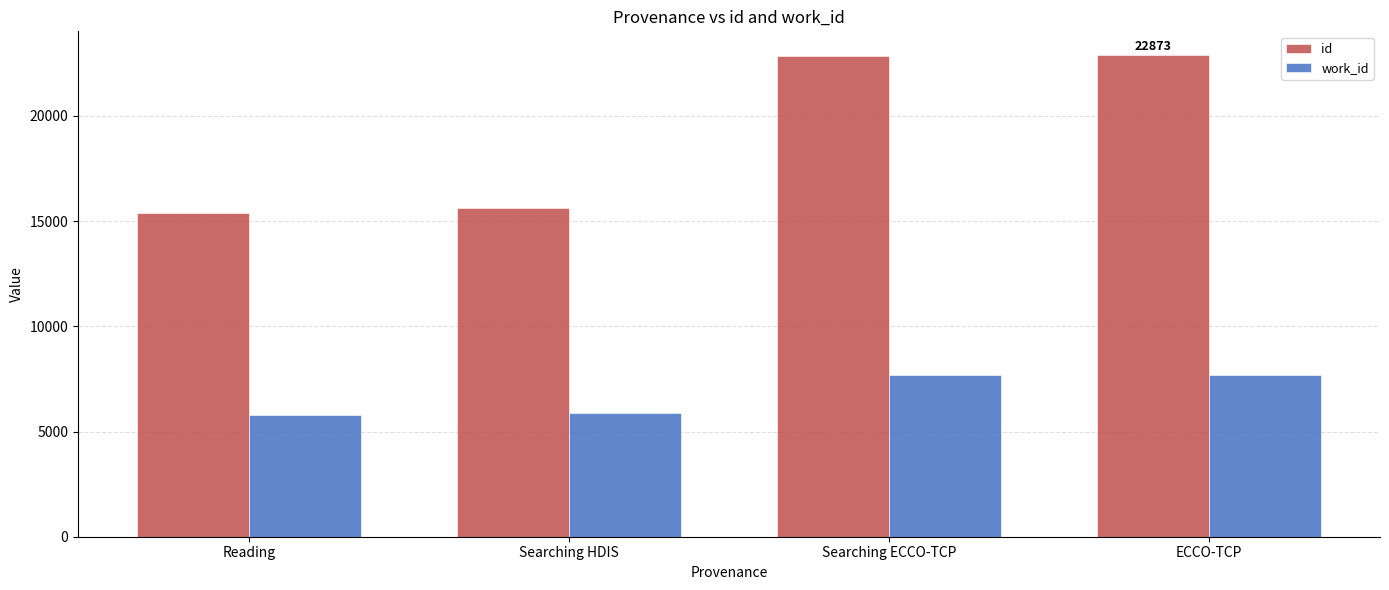

What is the sum of the work_id values at Searching ECCO-TCP and Searching HDIS?

13567